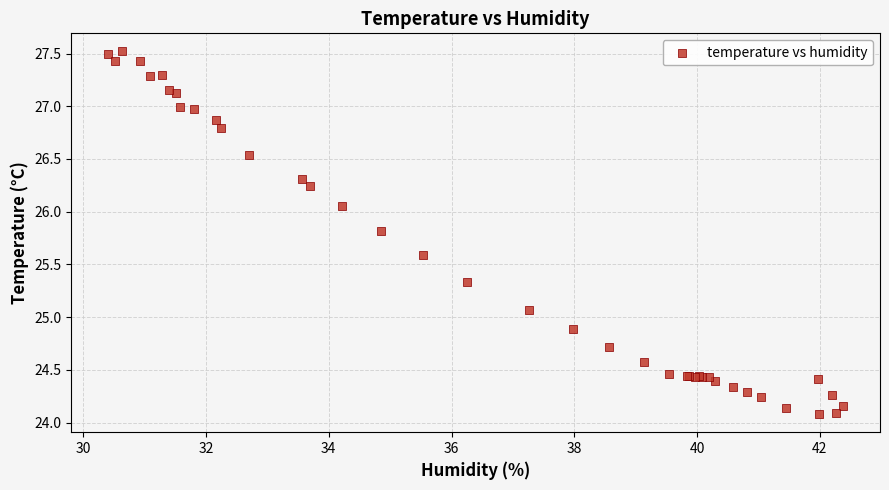

What Y value in the scatter plot is closest to 25?

25.1